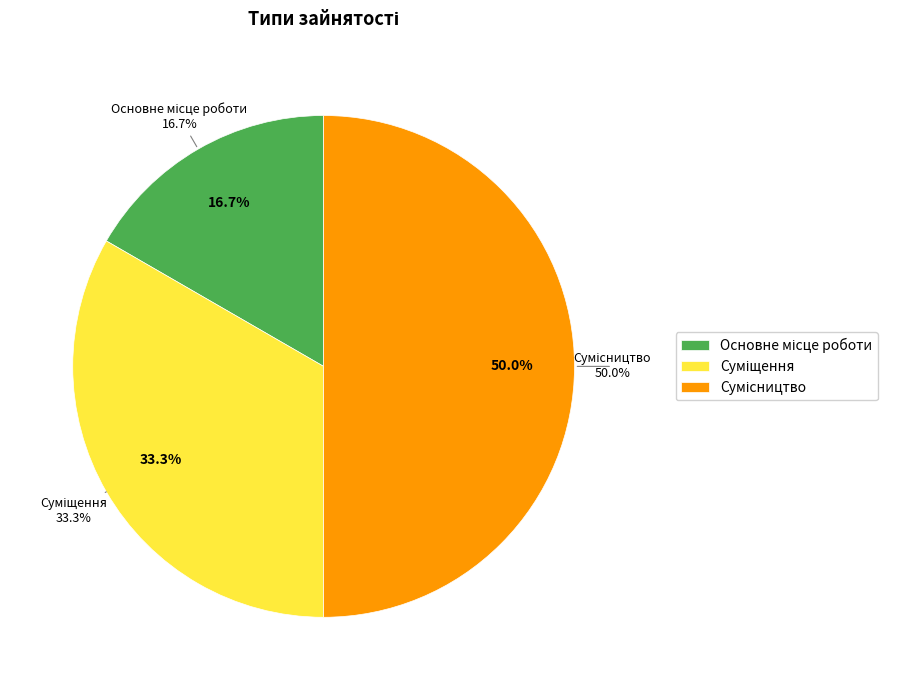

The Сумісництво slice represents 50% of the pie. True or false?

True